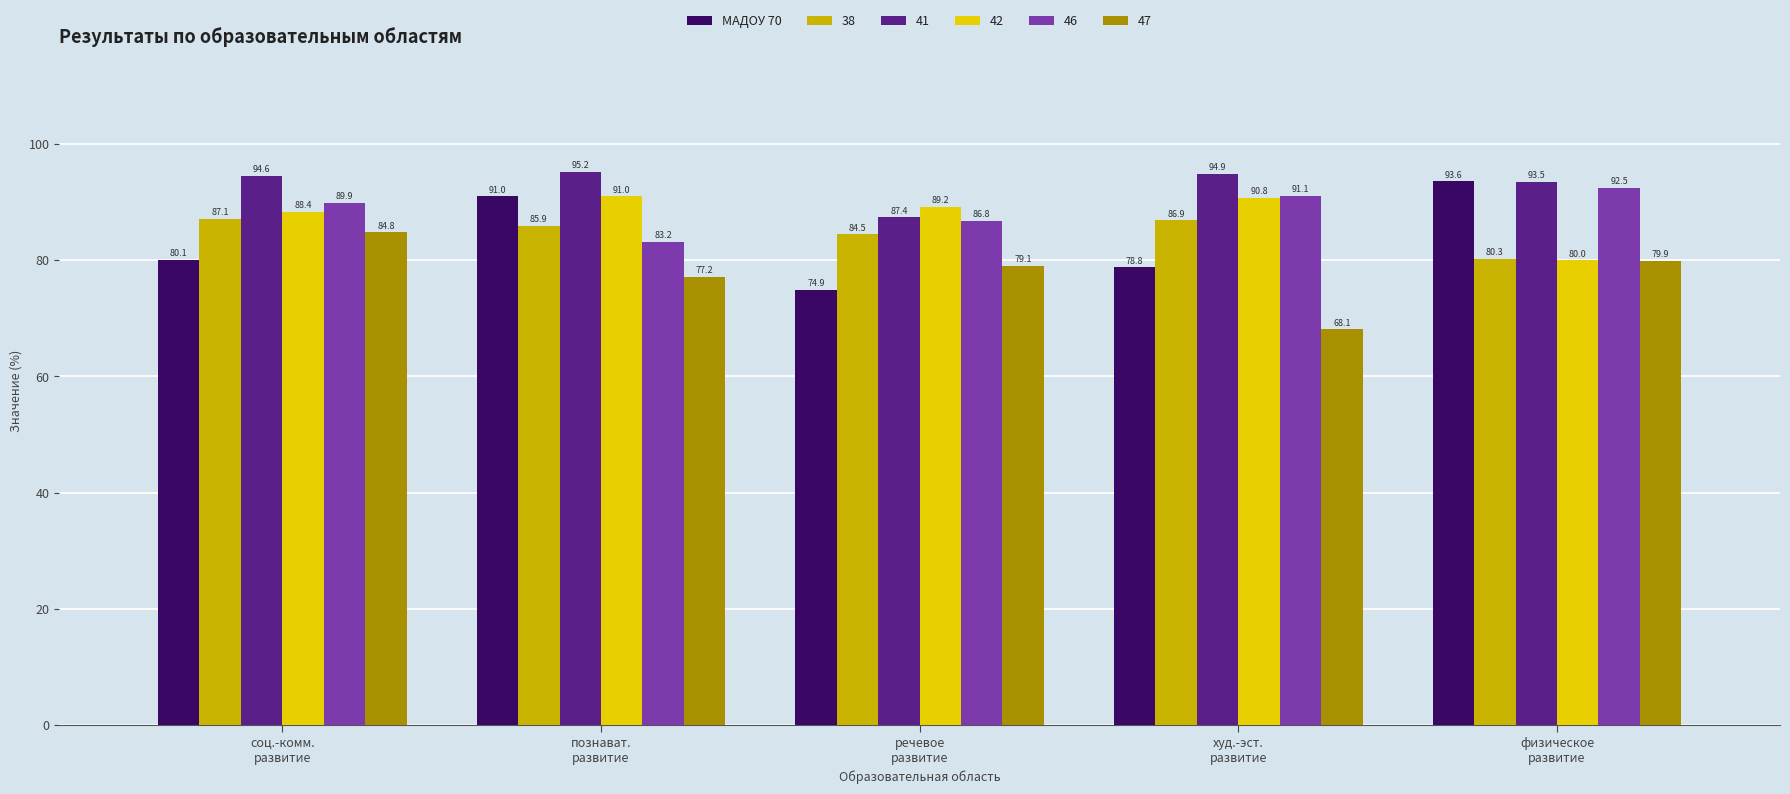

At how many categories does at least one series exceed 93?

4